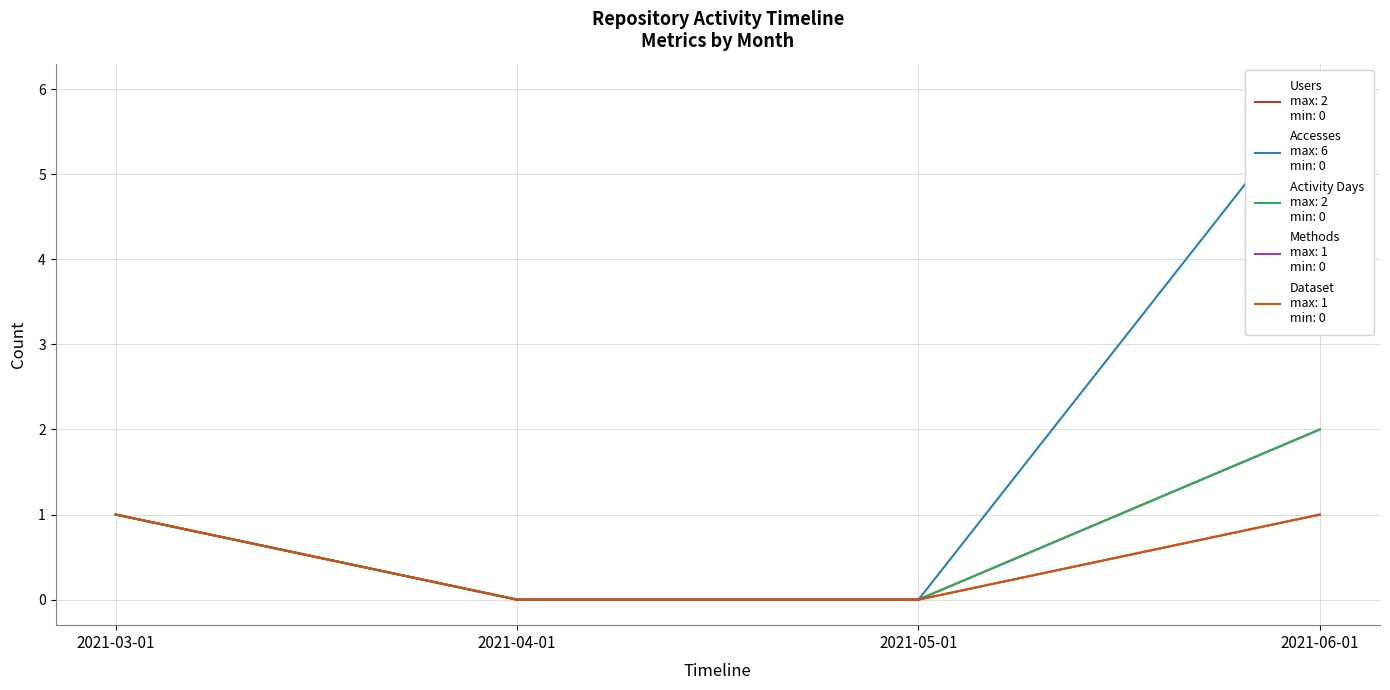

At which category is the sum across all series the highest?

2021-06-01